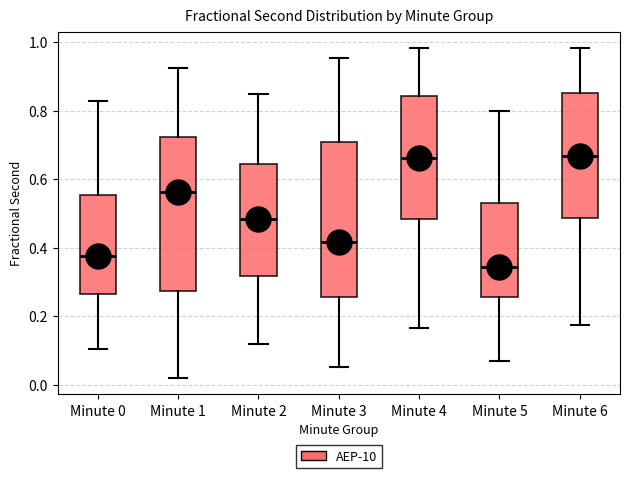

Which box has the lowest median line?

Minute 5